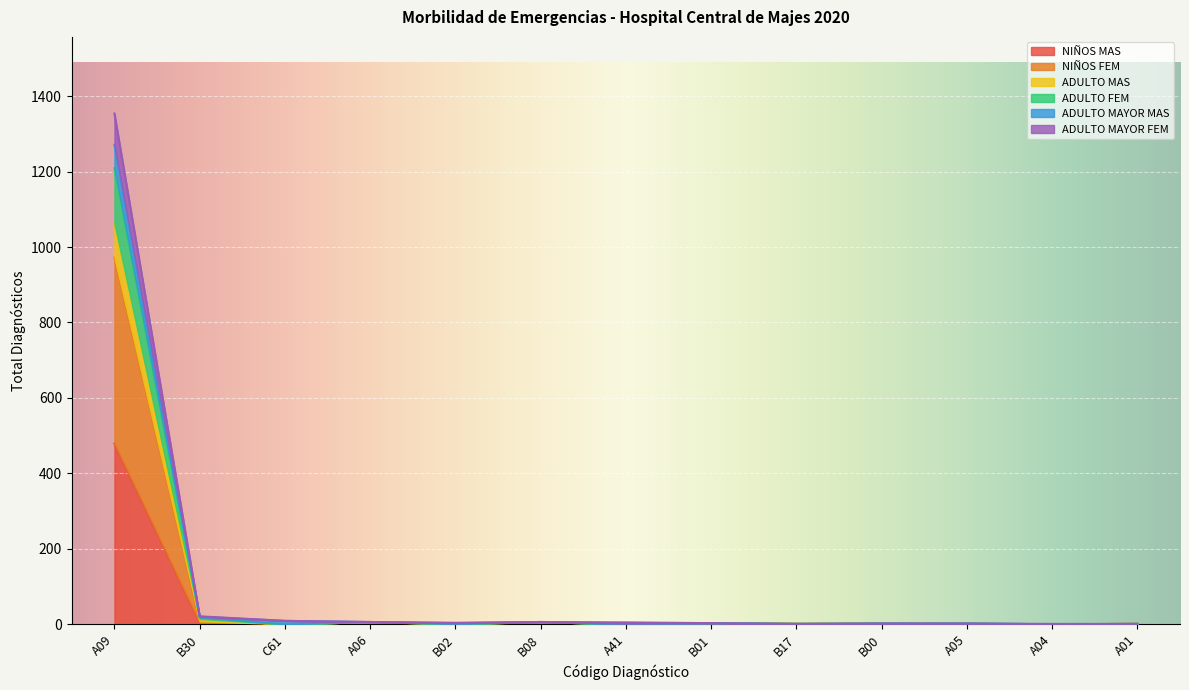

How many values in the ADULTO MAS series exceed 3?

5